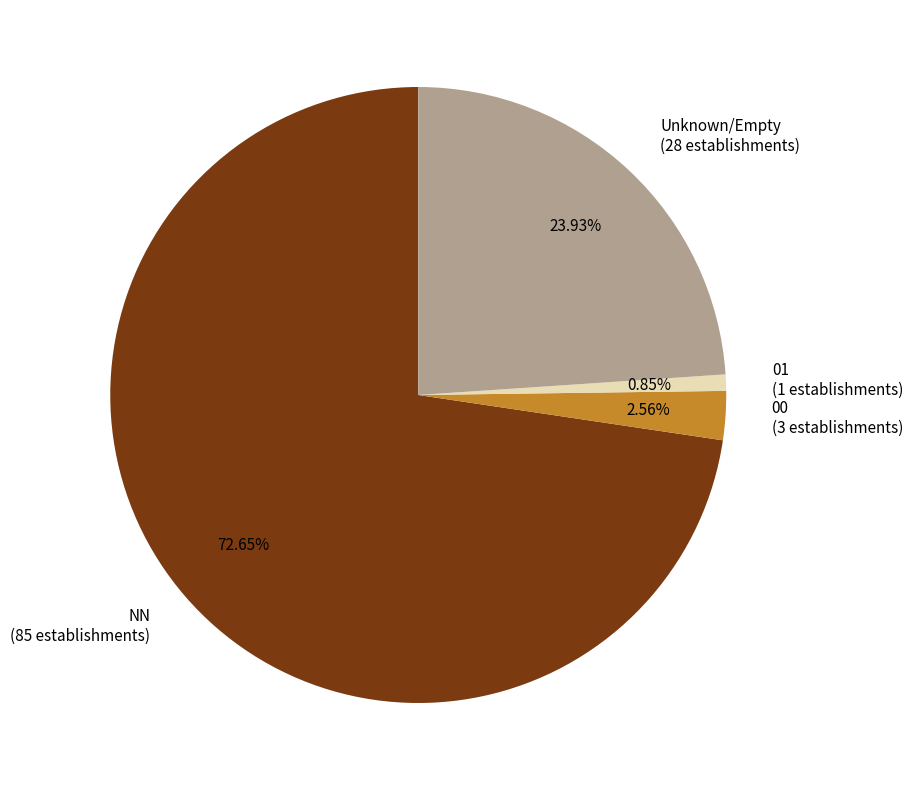

Count the number of slices in the pie.

4